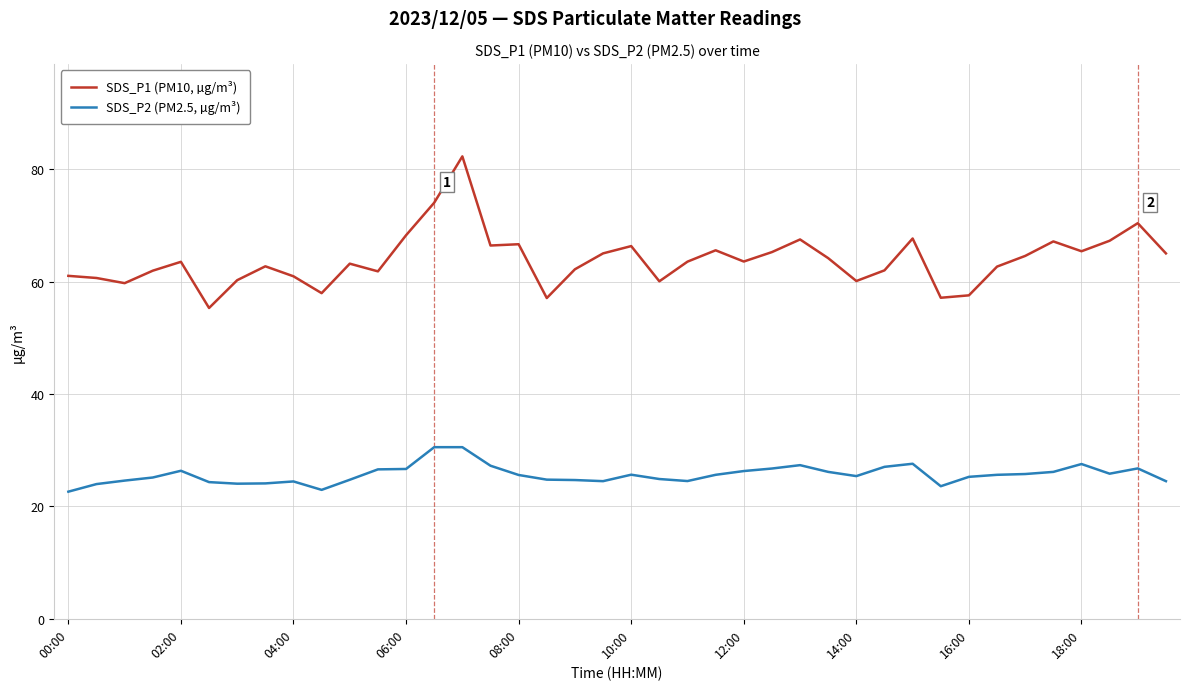

What is the greatest value displayed?

82.3